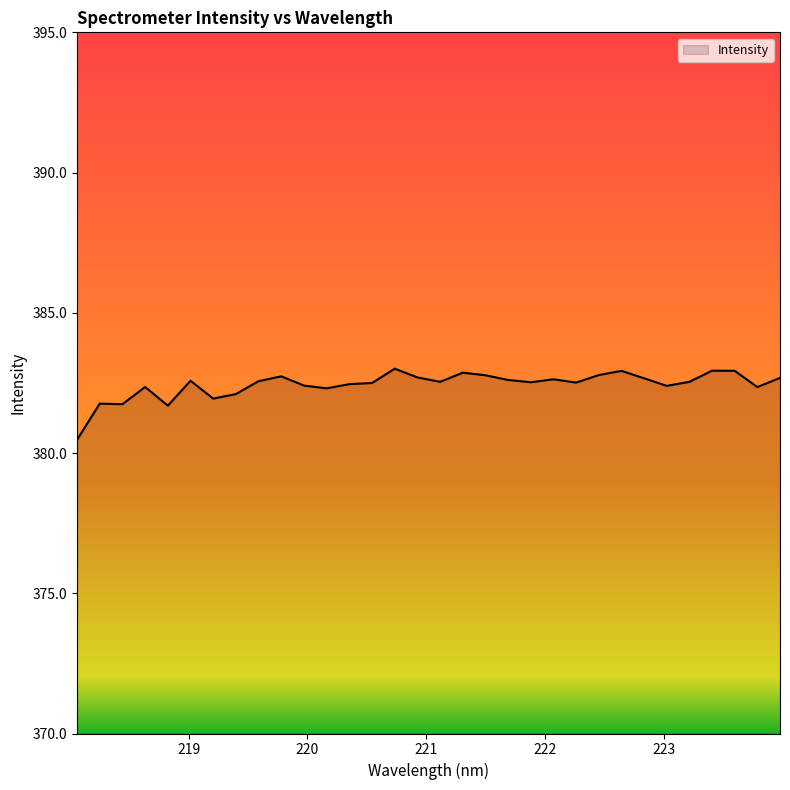

What is the greatest value displayed?

383.0